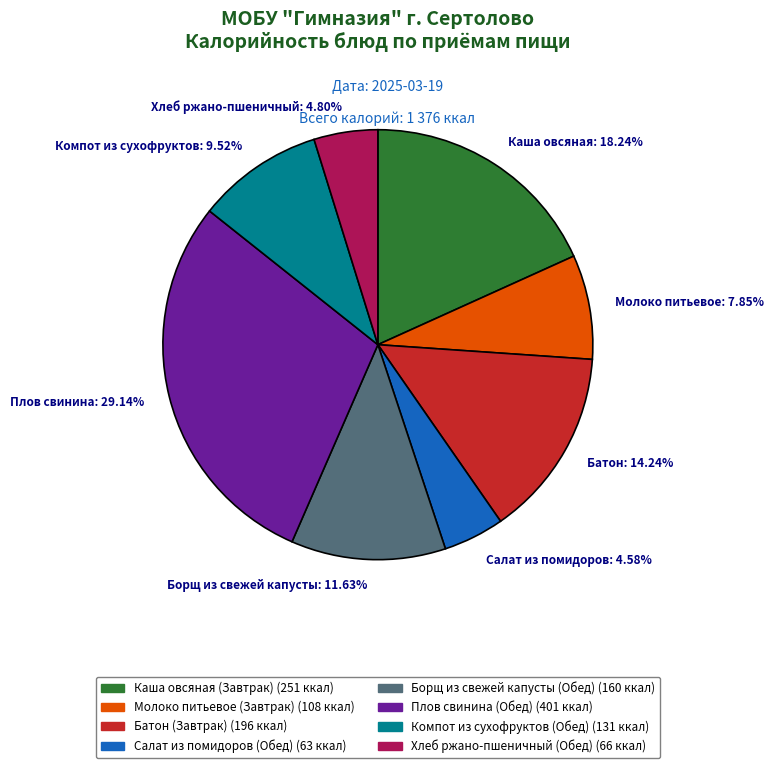

Between Хлеб ржано-пшеничный: 4.80% and Каша овсяная: 18.24%, which is larger?

Каша овсяная: 18.24%